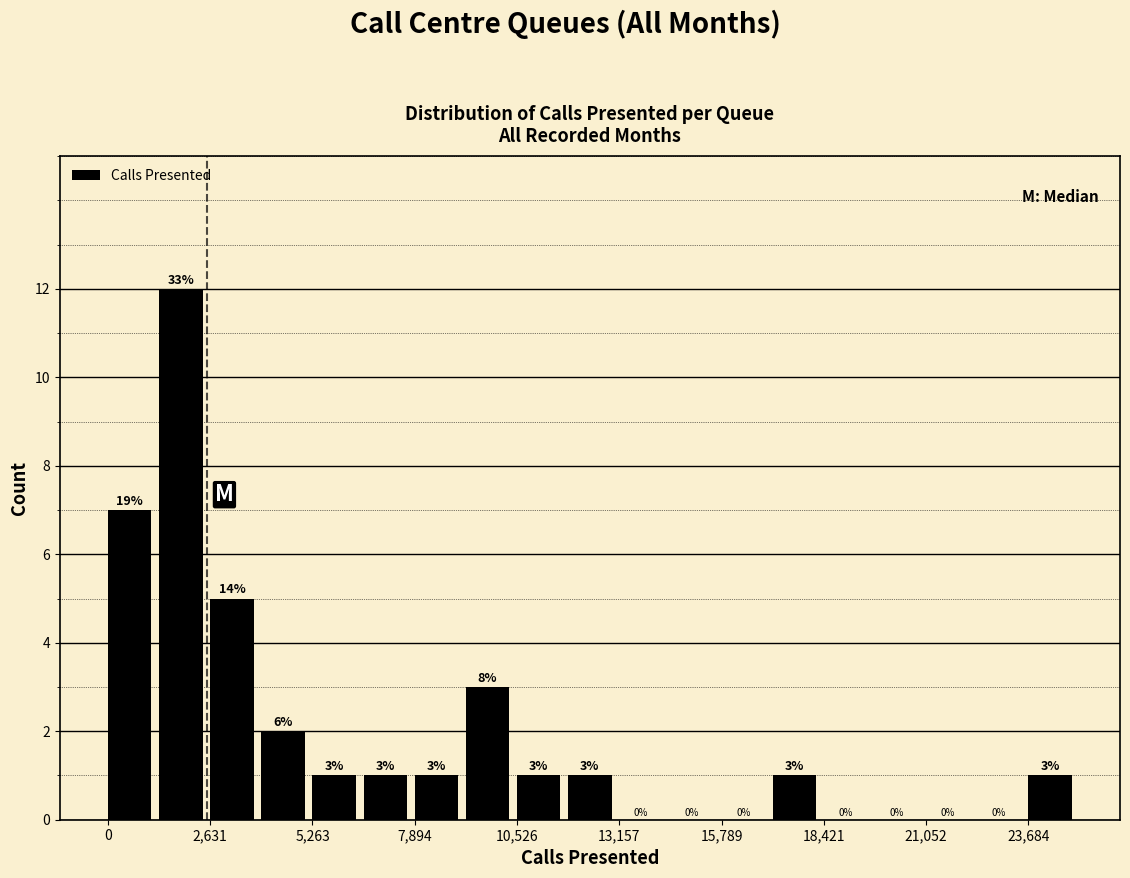

Read against the x-axis, roughly where is the centre of the tallest bar?

2000